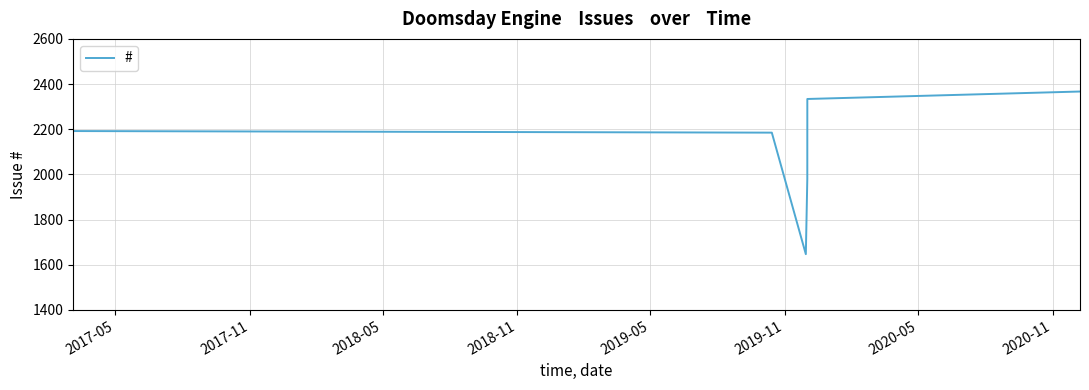

What is the difference between the second highest and minimum values?

687